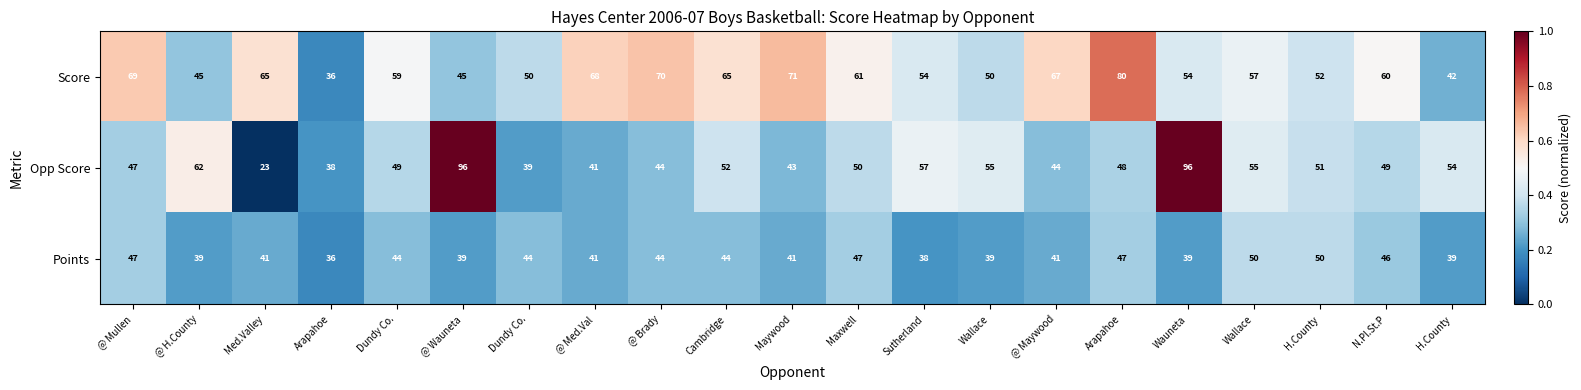

Count the number of categories in the chart.

21